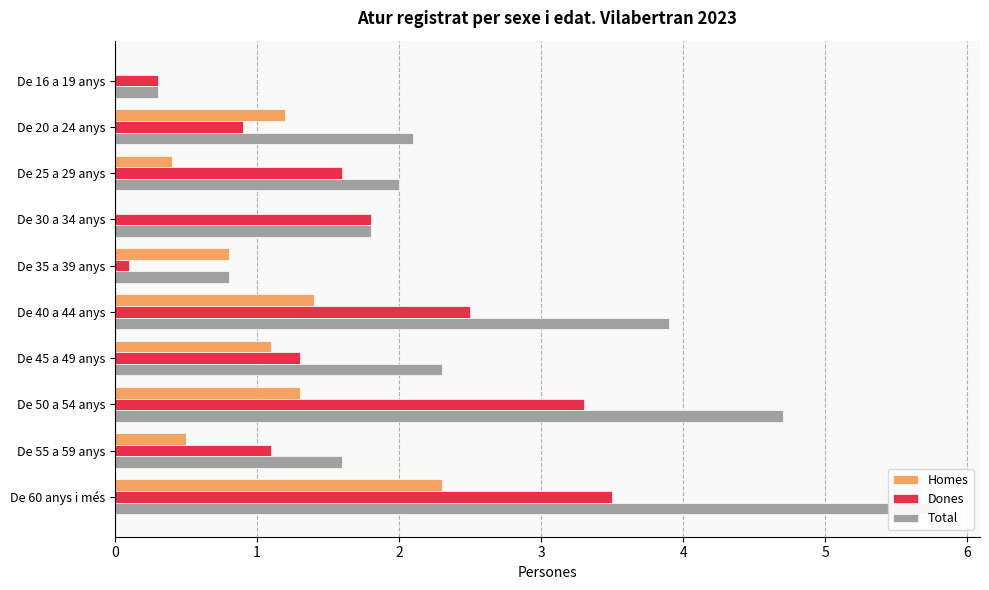

How many values in the Homes series are below 1?

5